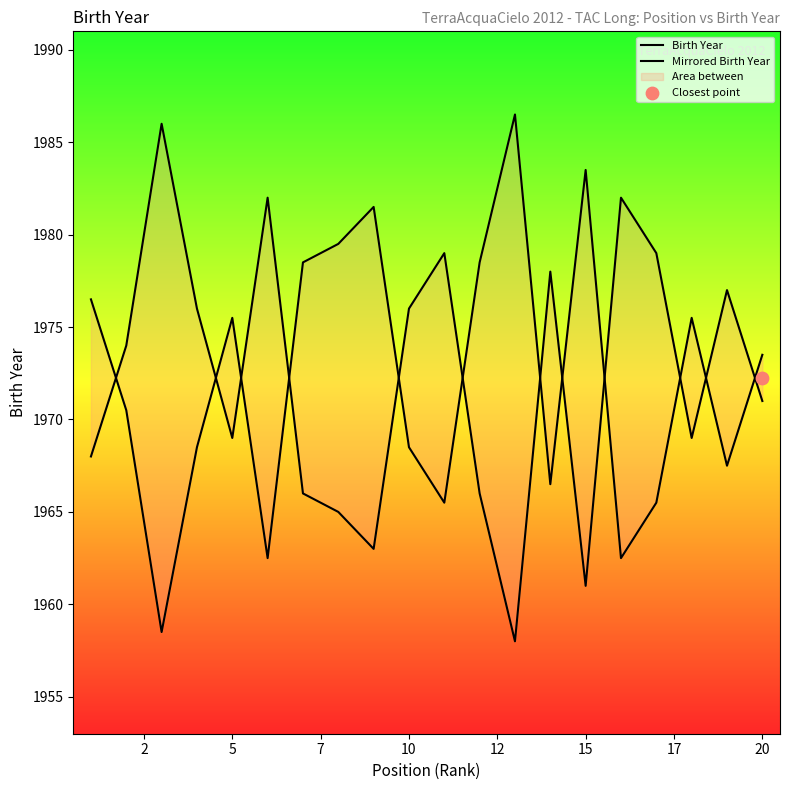

What are all the series names shown in the legend?

Birth Year, Mirrored Birth Year